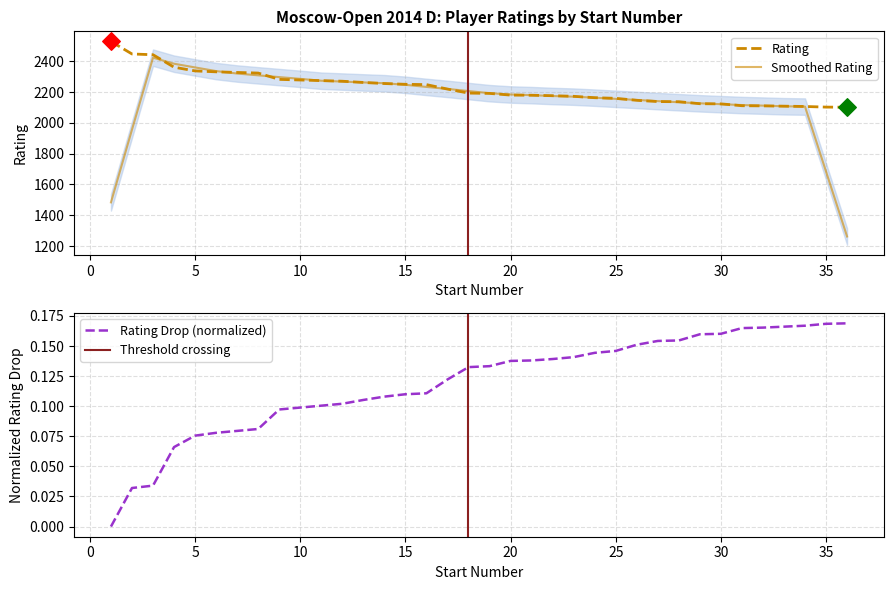

Between 35 and 28, which is larger?

28